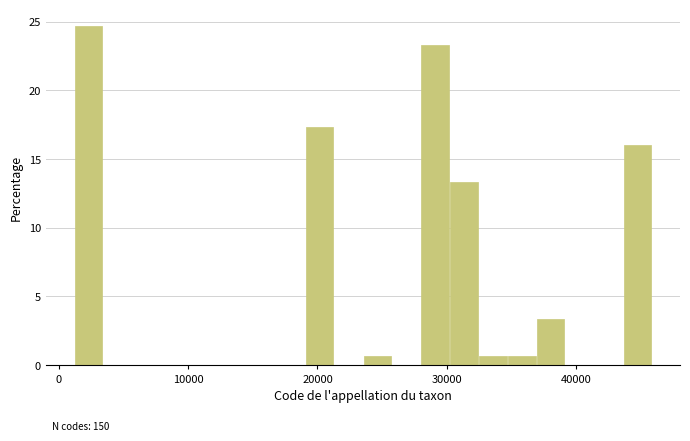

Read against the x-axis, roughly where is the centre of the tallest bar?

2000